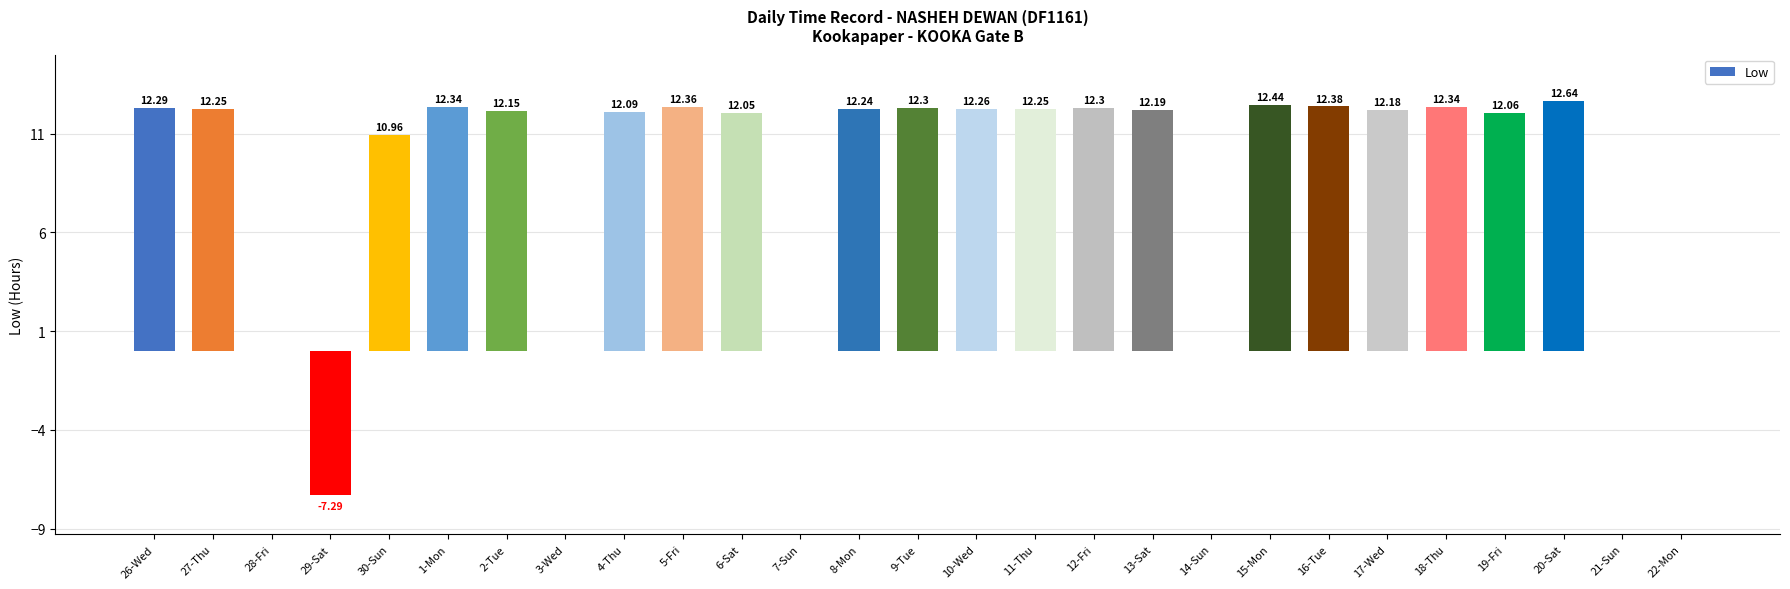

What is the sum of the values at 4-Thu and 7-Sun?

12.1